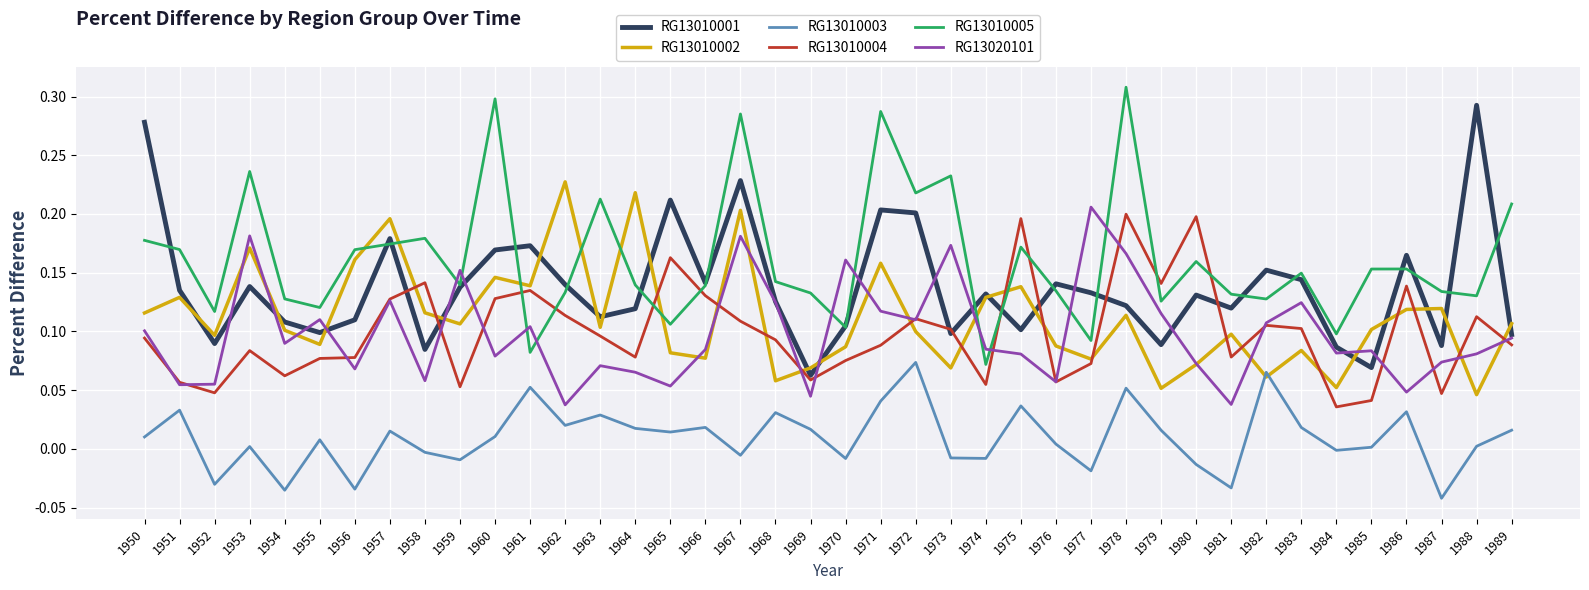

Between which two adjacent categories do RG13020101 and RG13010005 first intersect?

1958 and 1959